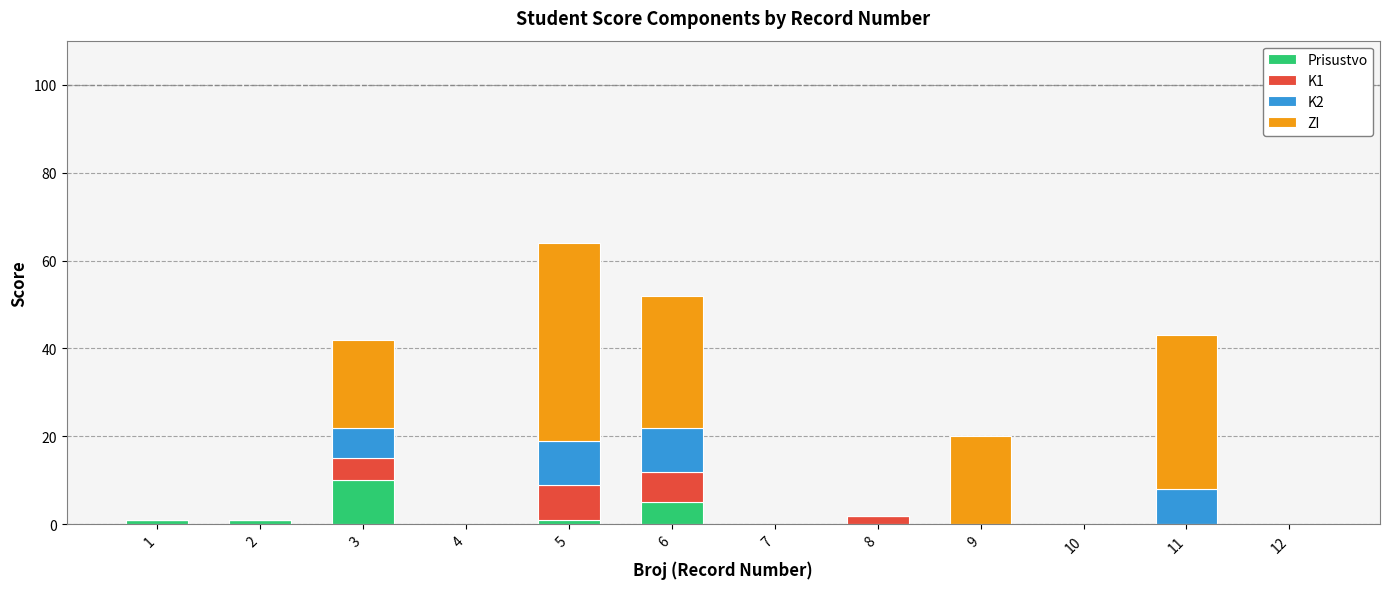

At which category is the sum across all series the highest?

5